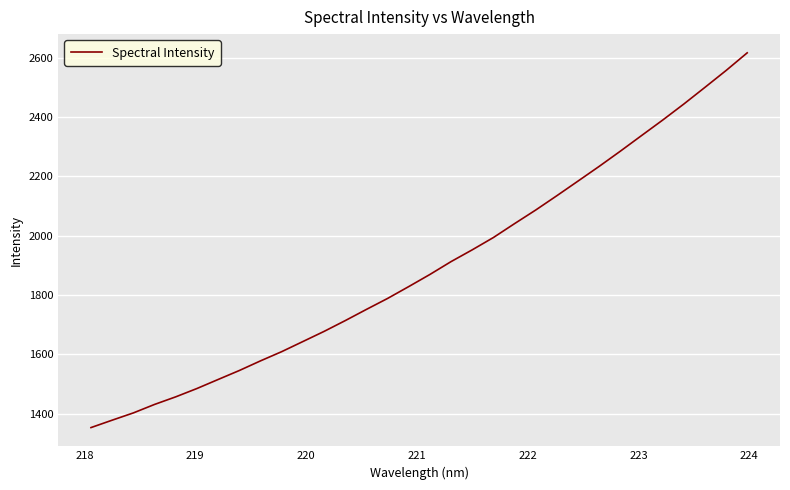

What is the greatest value displayed?

2616.1